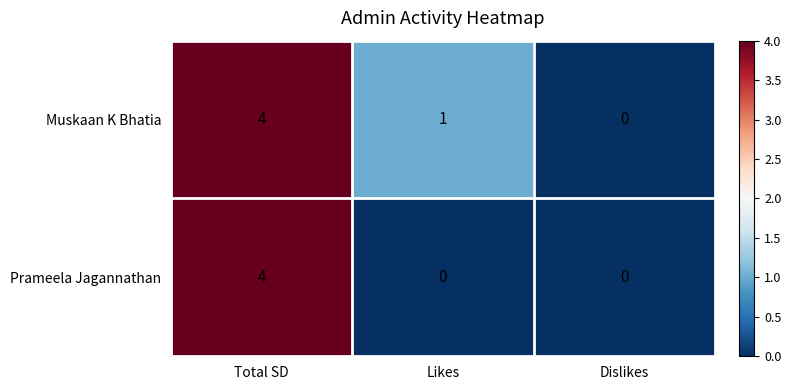

True or false: Muskaan K Bhatia has a value of 4 at Total SD.

True